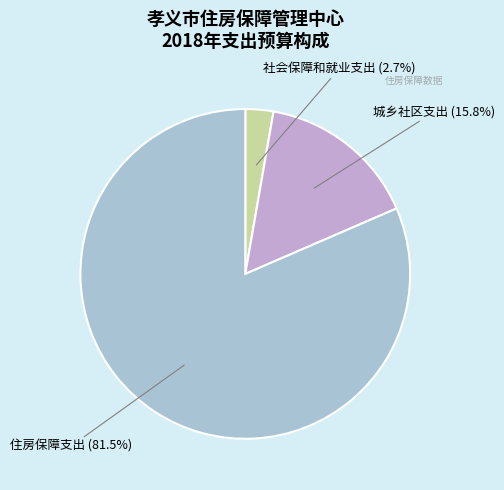

What is the smallest slice in the pie chart?

社会保障和就业支出